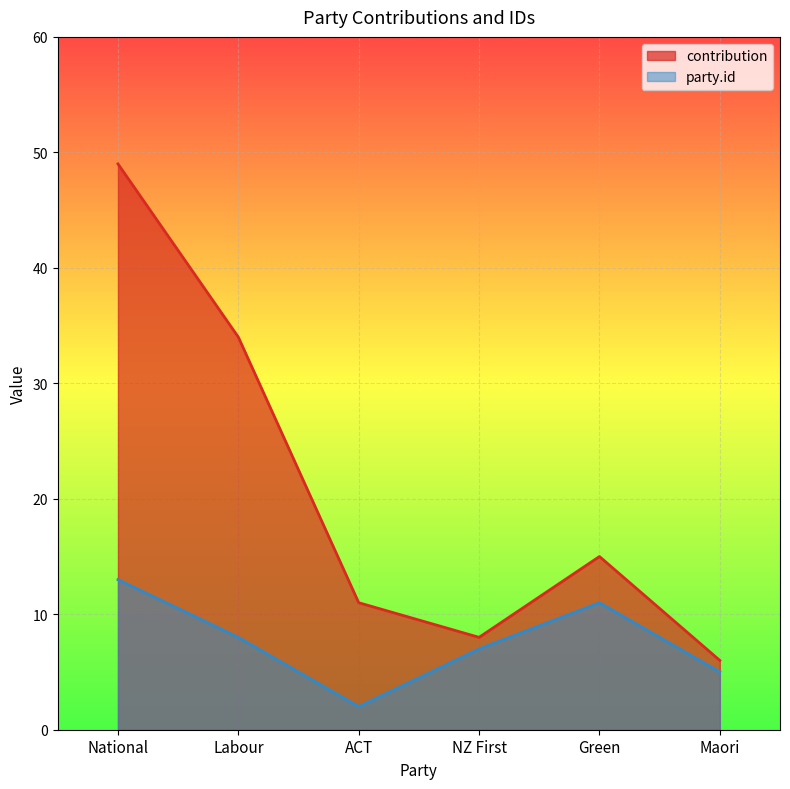

True or false: contribution has a value of 4 at NZ First.

False